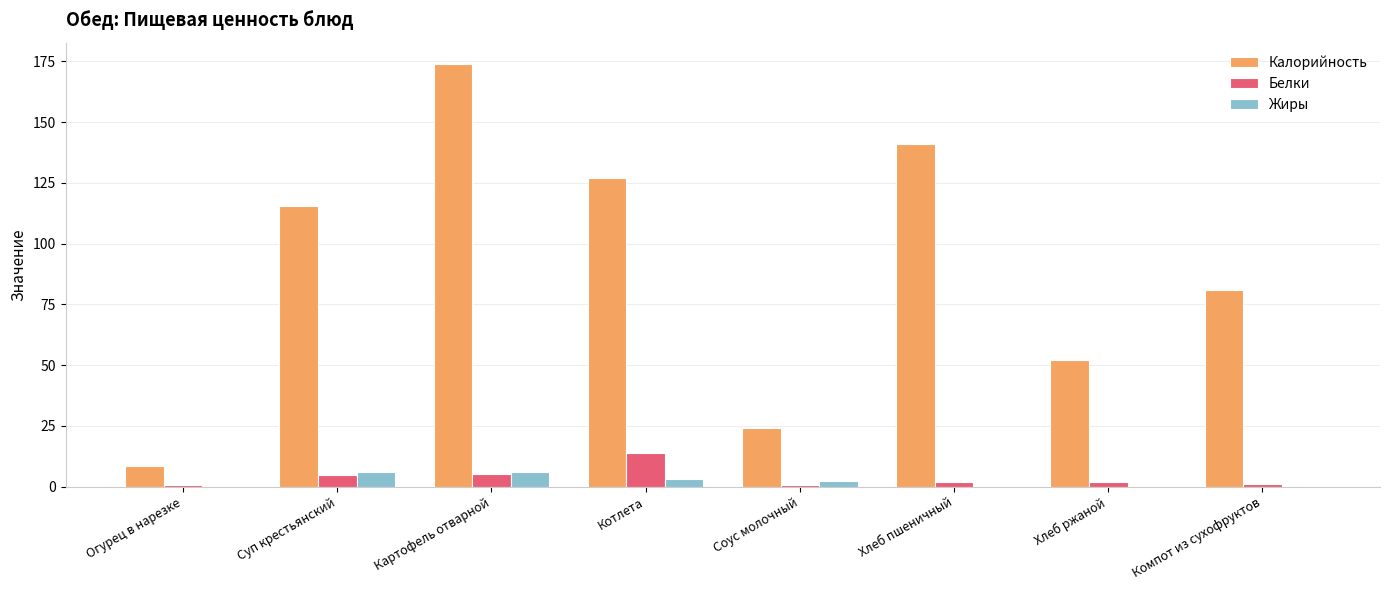

Which series has the widest spread of values?

Калорийность